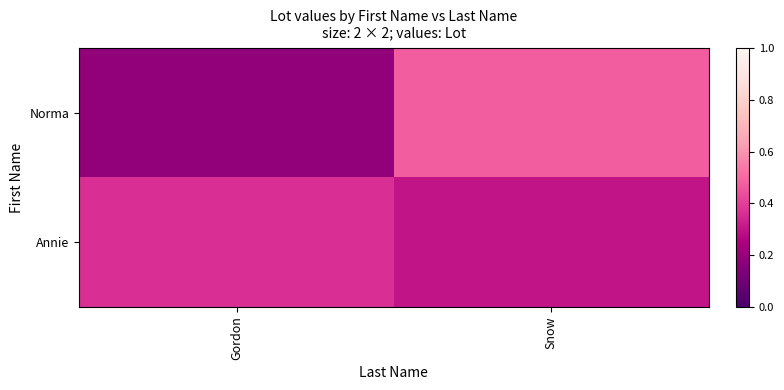

At how many categories does at least one series exceed 0?

2